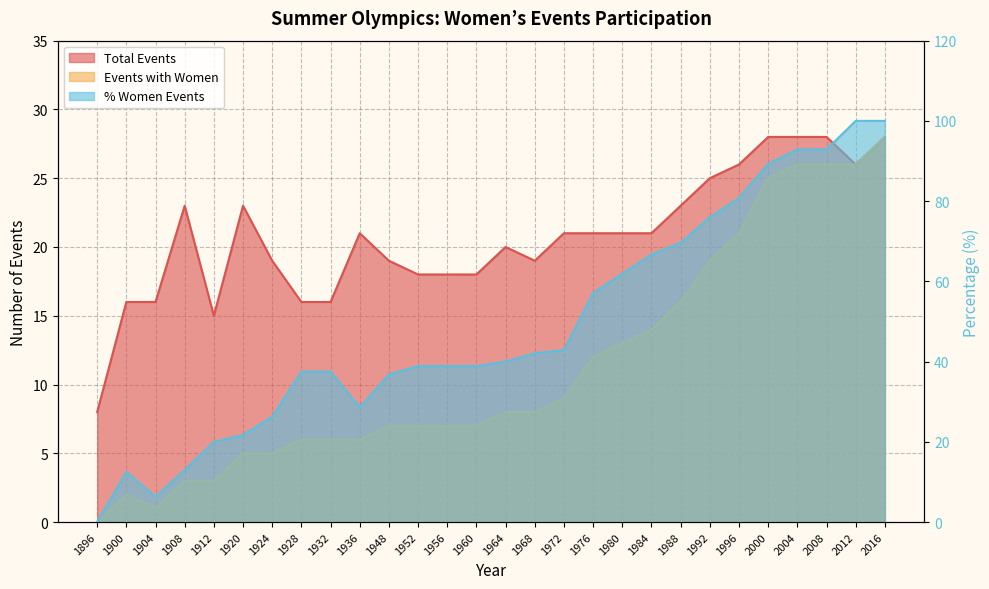

True or false: Total Events and Events with Women cross at least once.

False